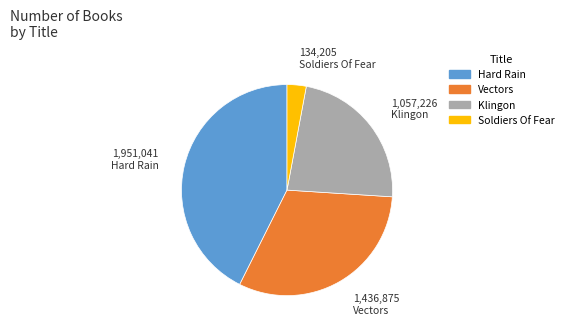

Does any single category account for the majority?

No